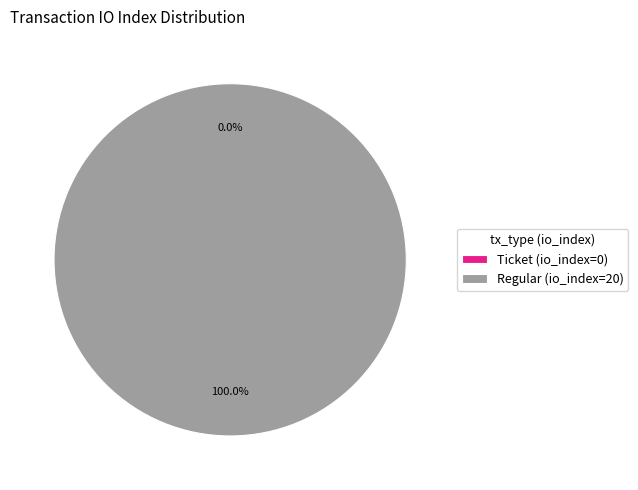

What percentage do Ticket (io_index=0) and Regular (io_index=20) together represent?

100.0%